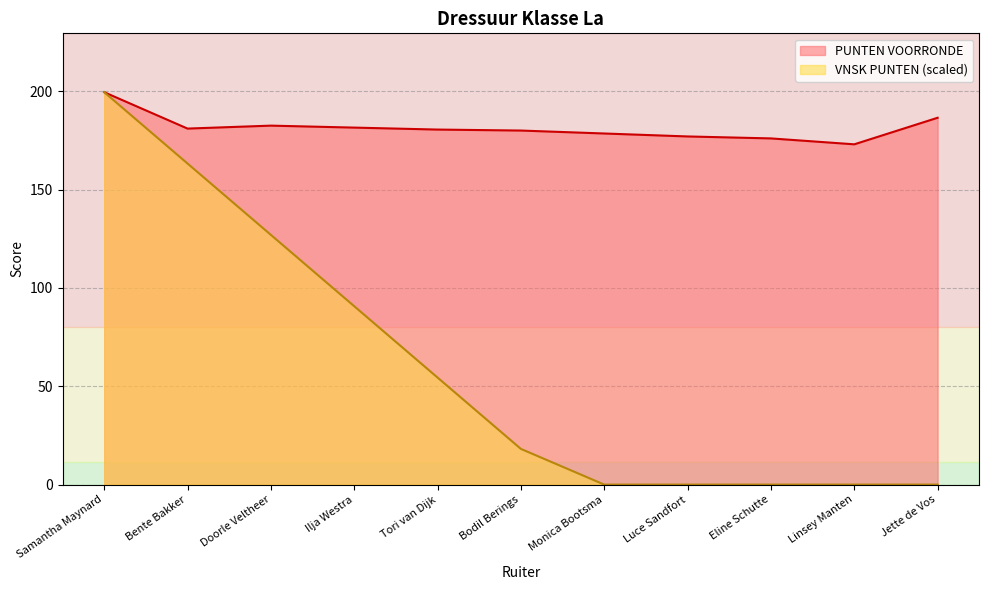

The VNSK PUNTEN series shows 0.0 at Monica Bootsma. True or false?

True